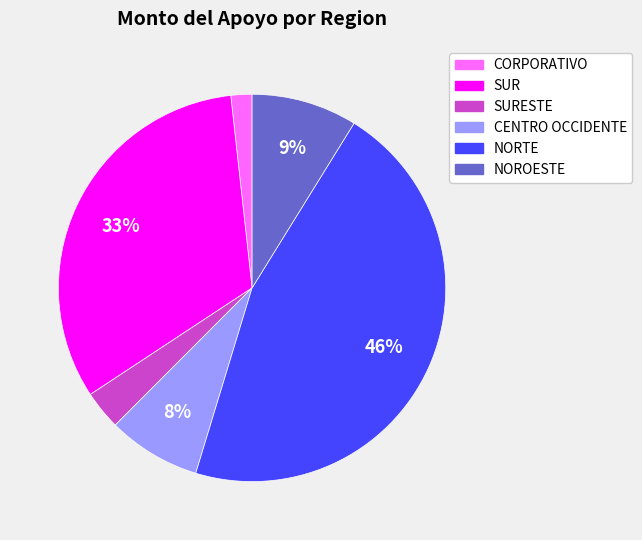

Is there any slice that represents more than half of the pie?

No